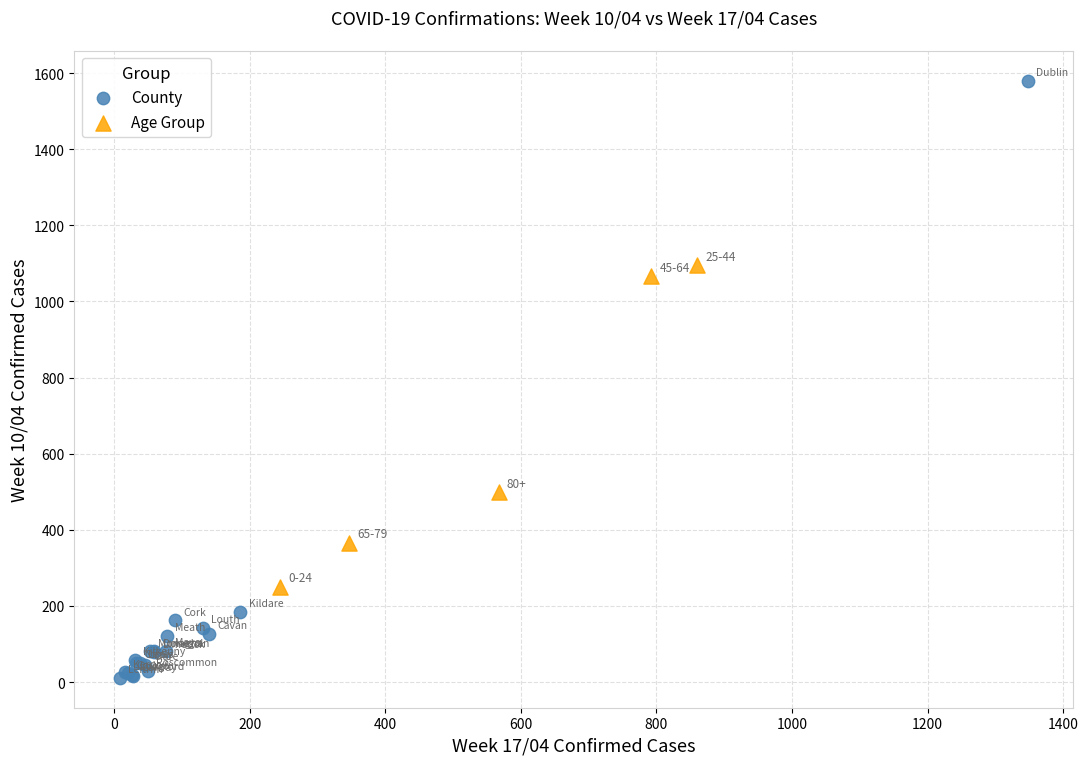

Which series contains the highest Y value?

County